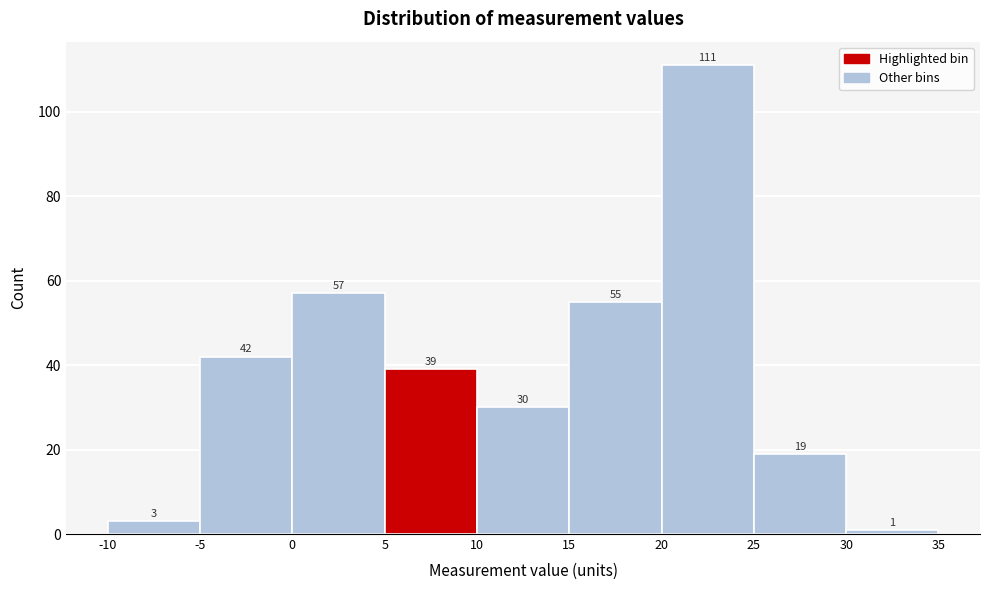

How tall is the bar that spans 10 to 15 on the x-axis?

30